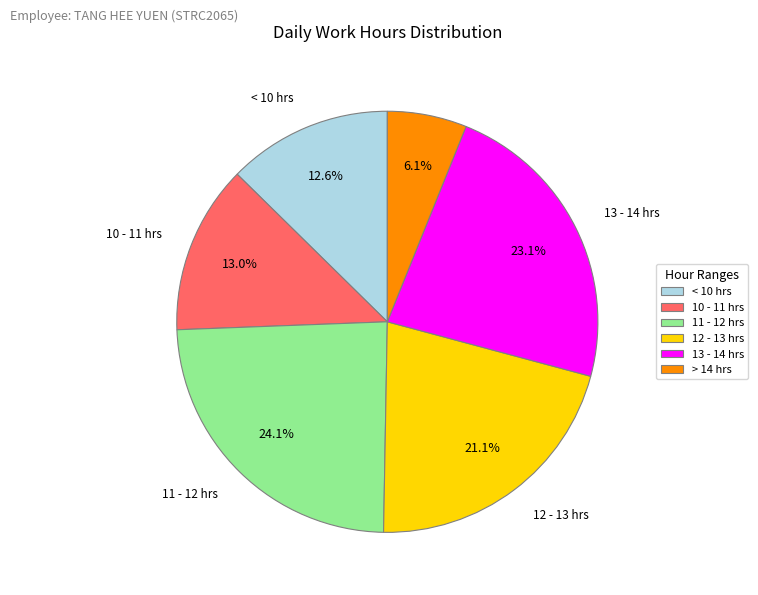

Is < 10 hrs the majority of the pie?

No